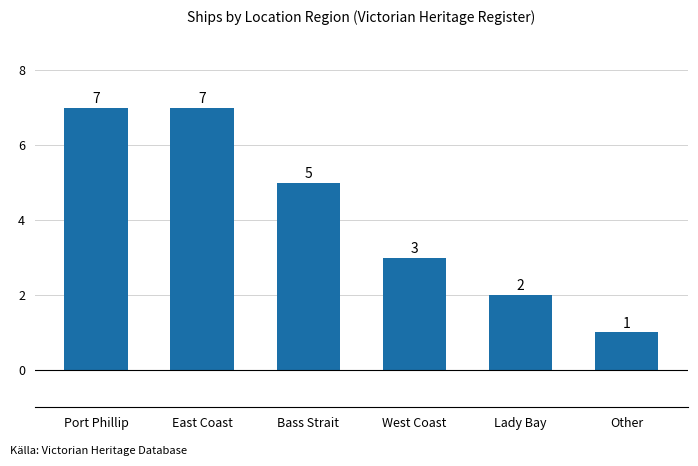

Count the values in the range 2 to 7.

5